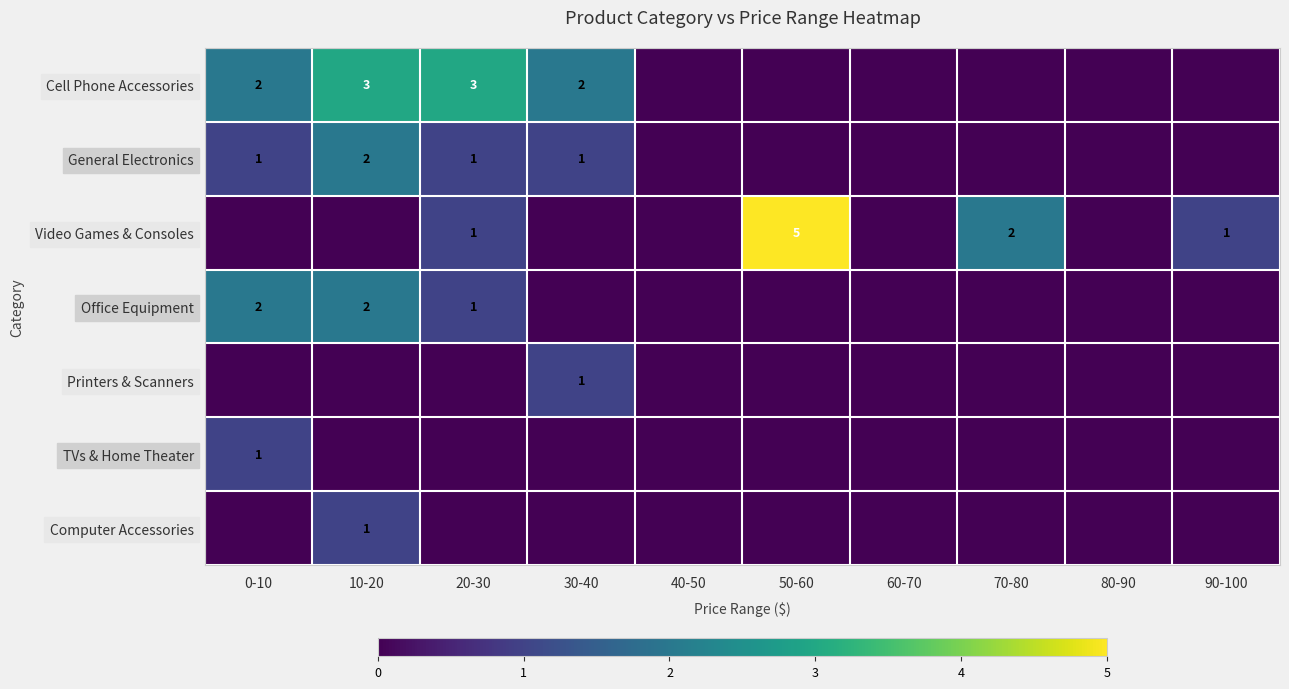

Which category has the highest value across all series?

50-60